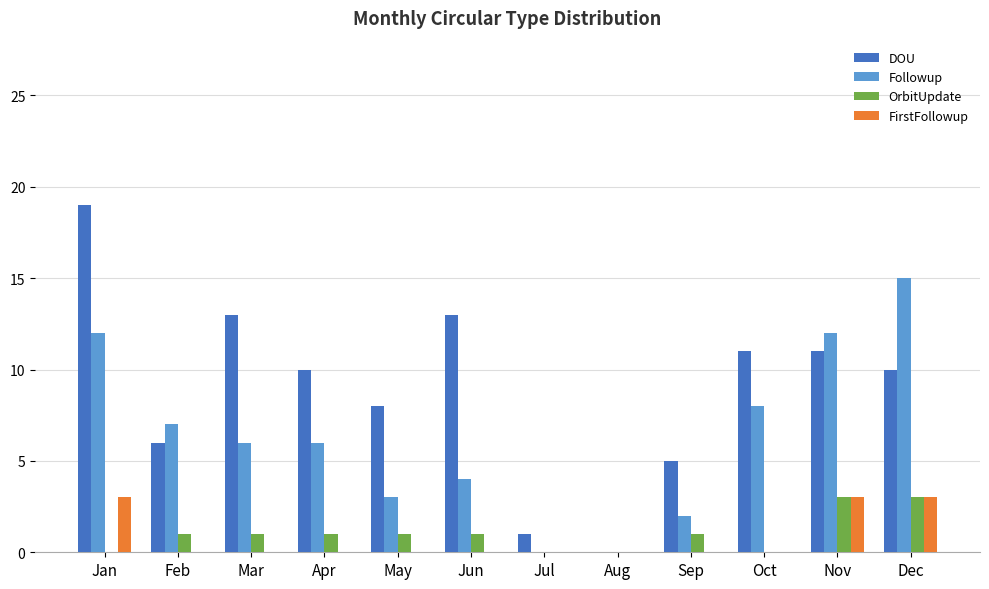

What value does the FirstFollowup series have at Nov?

3